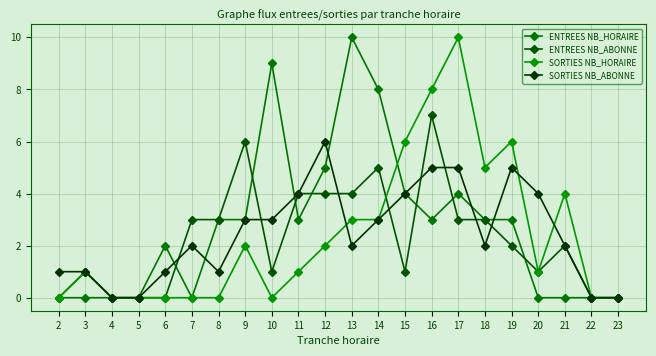

Where is the first local maximum for ENTREES NB_ABONNE?

3